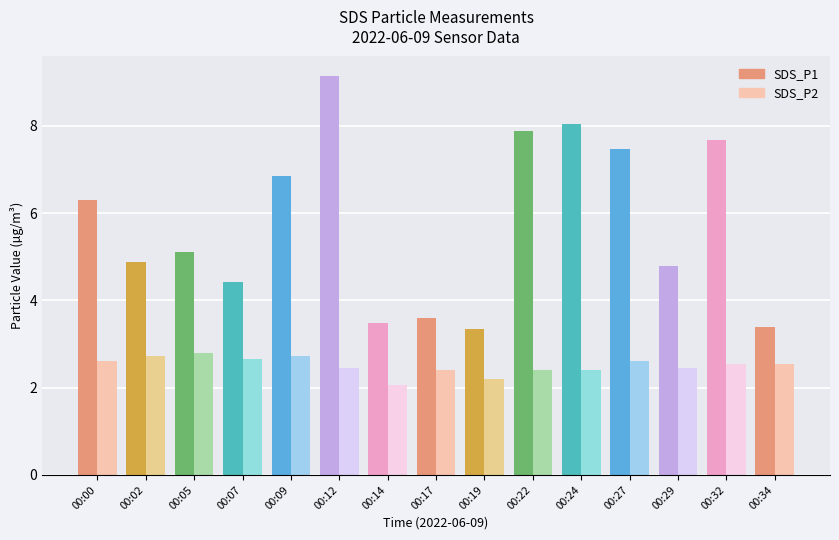

At which category does the chart reach its minimum across all series?

00:14